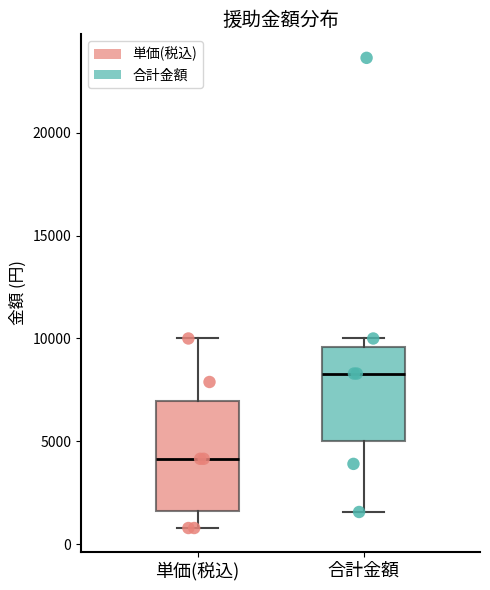

Reading left to right, transcribe this box plot: for each box, give where its median line is, the range the box spans, and where its two whiskers end, as read against the y-axis. The values are not printed on the chart, so give them approximately, as read against the axis.

単価(税込): median 4000, box 1500 to 7000, whiskers 1000 to 10000
合計金額: median 8500, box 5000 to 9500, whiskers 1500 to 10000